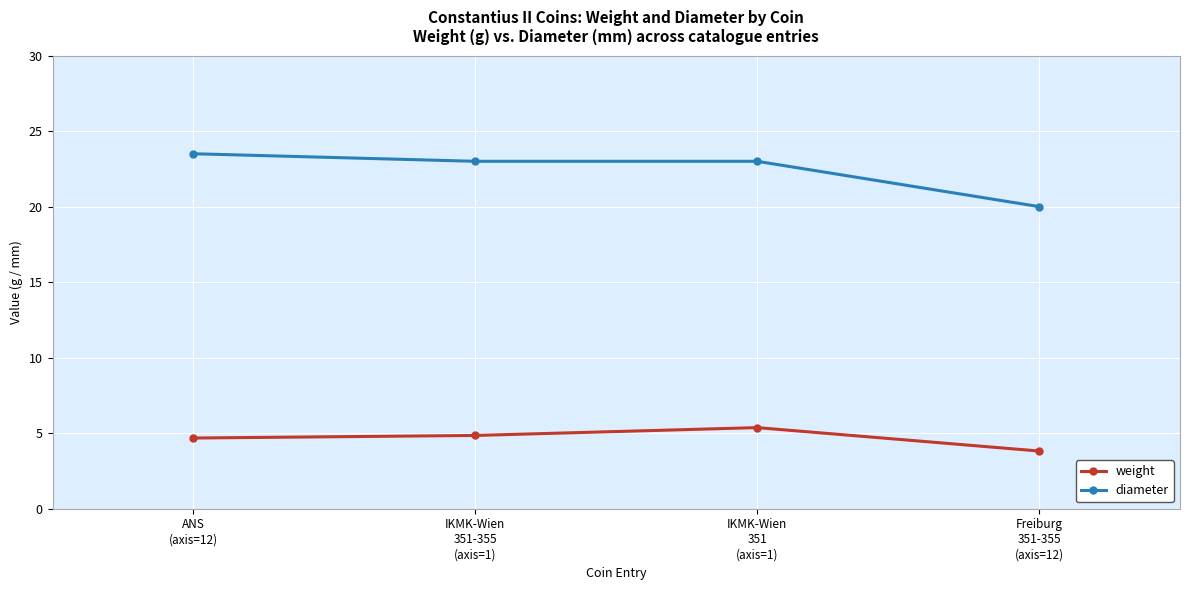

Is the value of weight at IKMK-Wien
351
(axis=1) greater than the value of diameter at IKMK-Wien
351-355
(axis=1)?

No